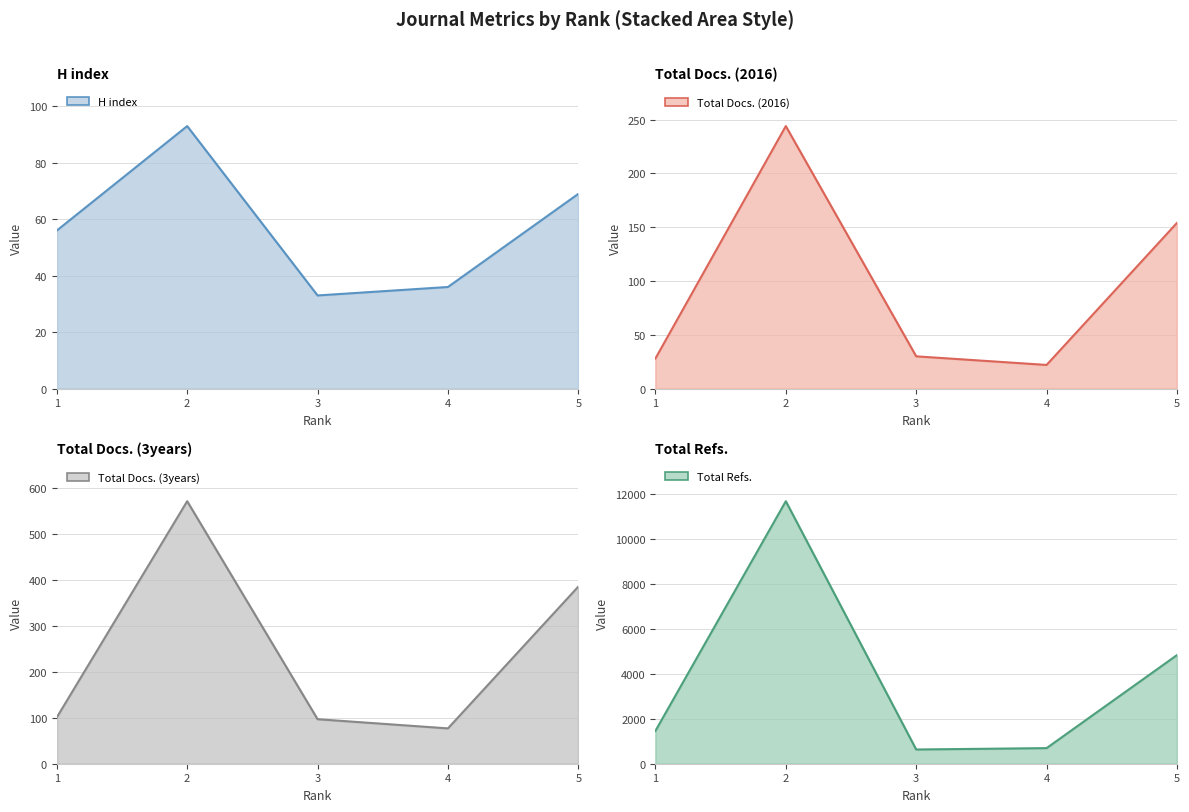

How many data points in H index are above 56?

2